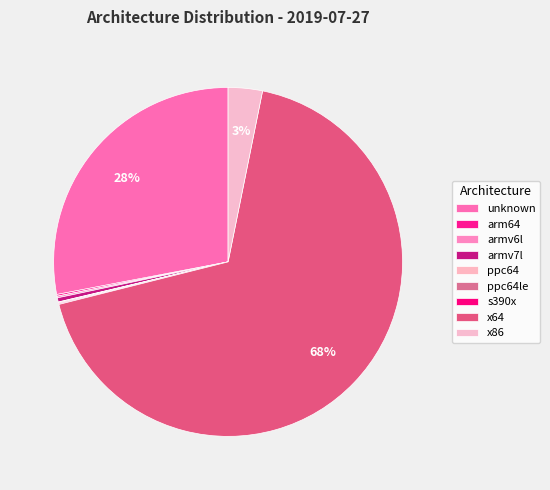

Which slice is the largest?

x64